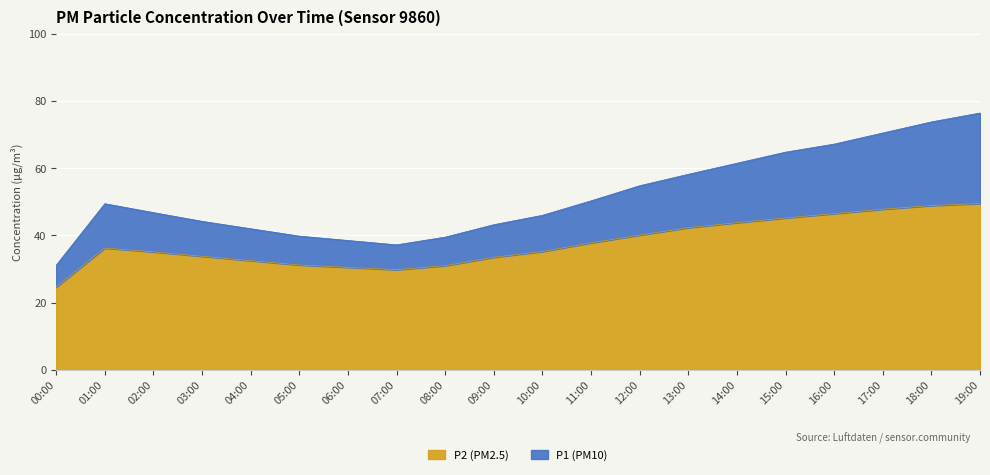

At which category does P1 reach its first local peak?

01:00